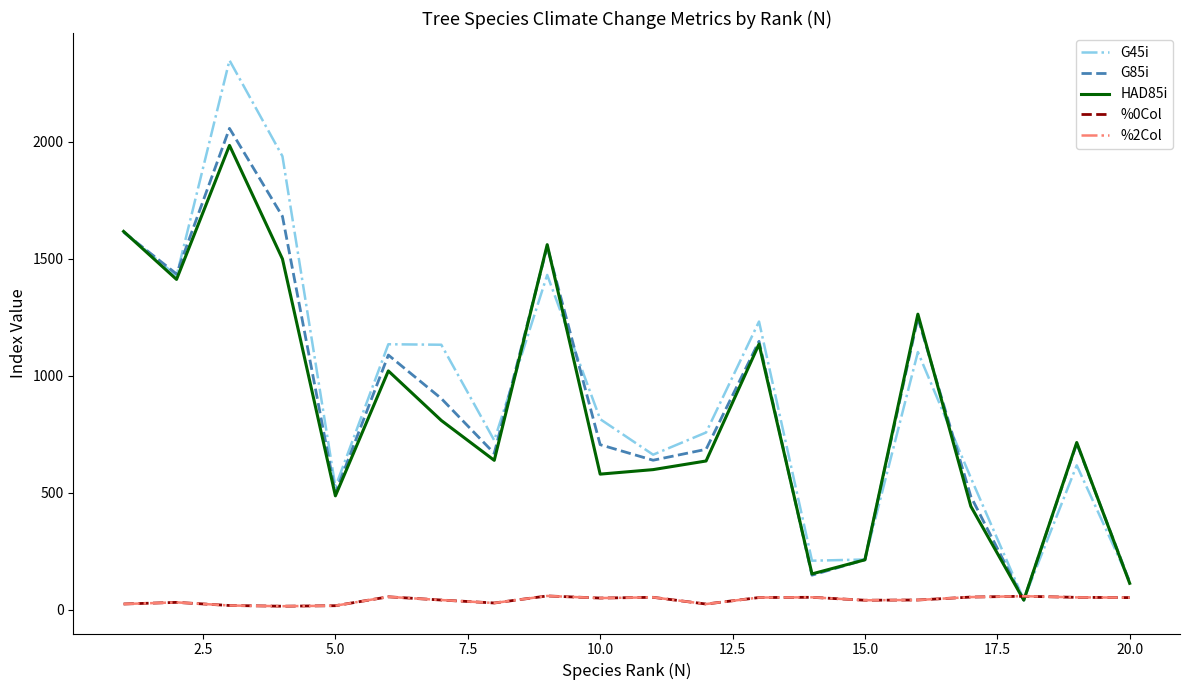

Which series ends up on top after the final intersection of G45i and %2Col?

G45i